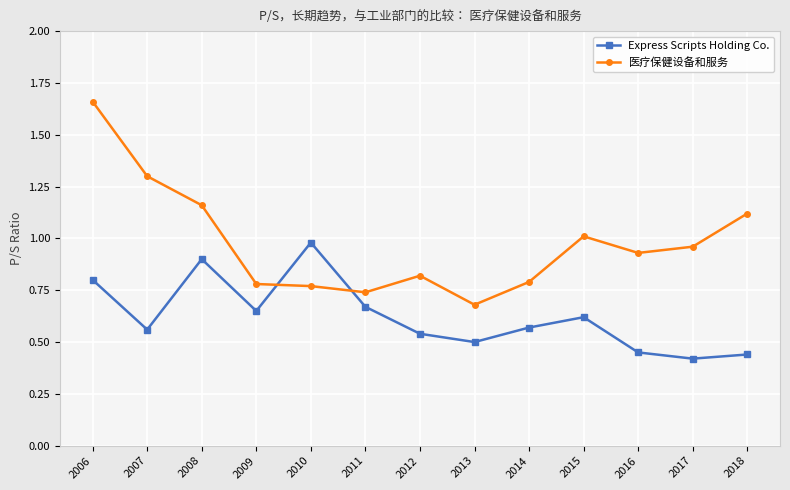

Is it true that 医疗保健设备和服务 equals 0.1 at 2013?

False